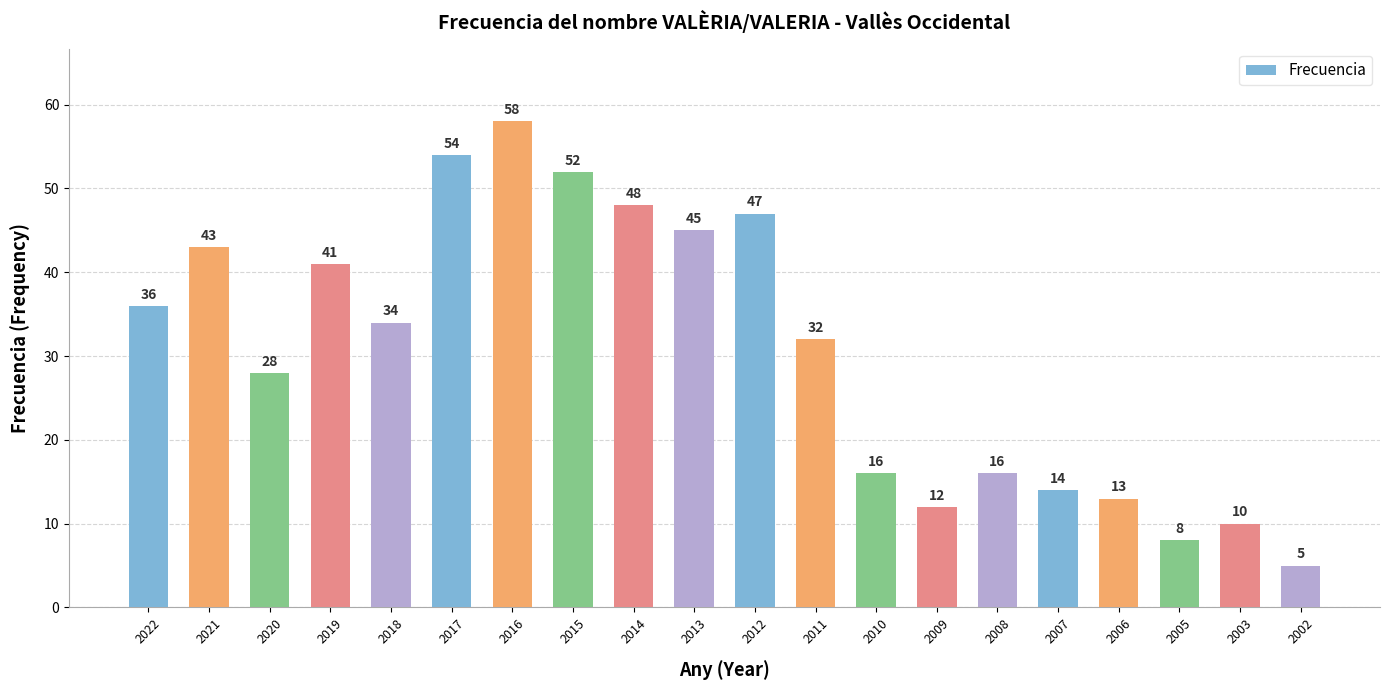

The value at 2013 is 11. True or false?

False